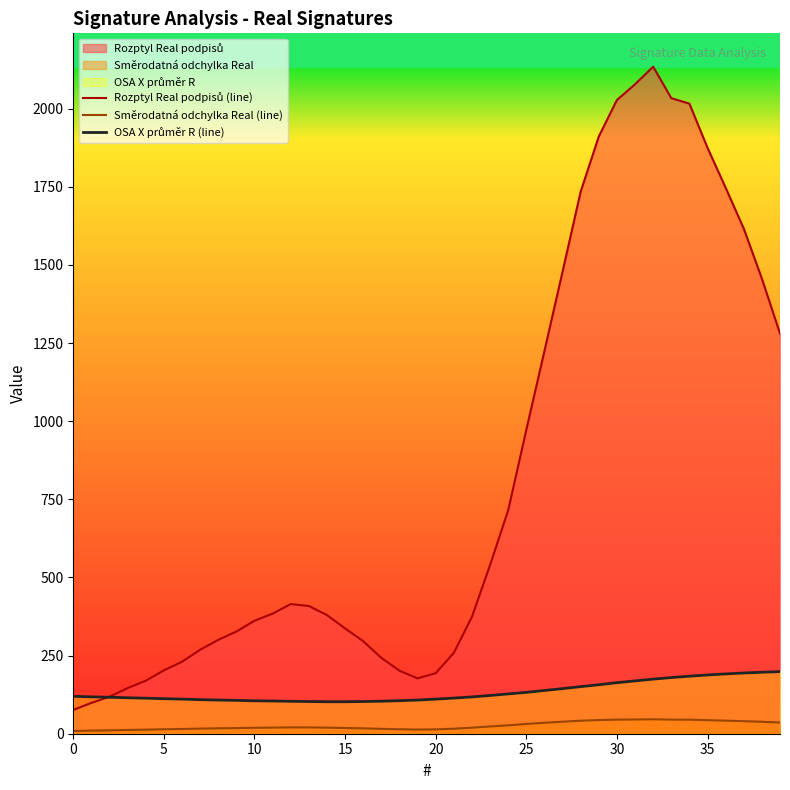

What is the total value across all series at 9?

451.6